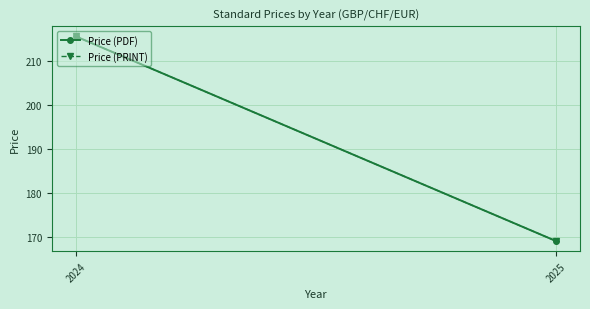

What are all the series names shown in the legend?

Price (PDF), Price (PRINT)